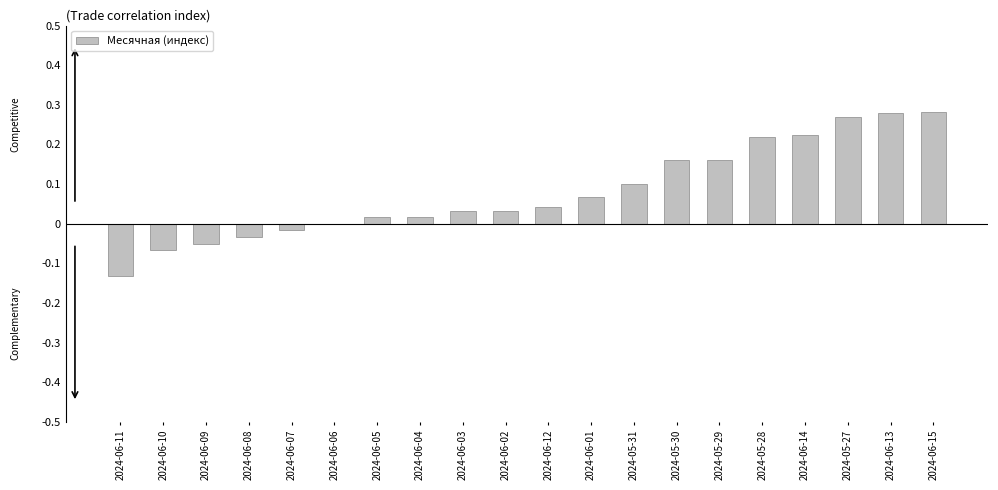

The value at 2024-06-05 is 0.0. True or false?

True